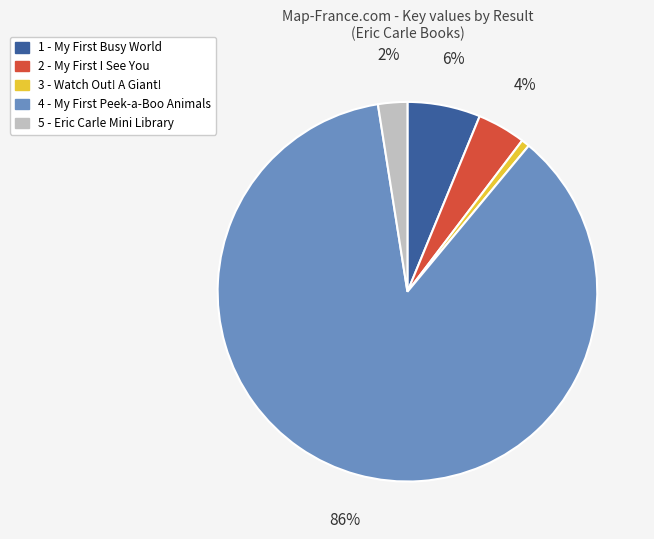

To the nearest percent, what portion does 3 - Watch Out! A Giant! represent?

1%